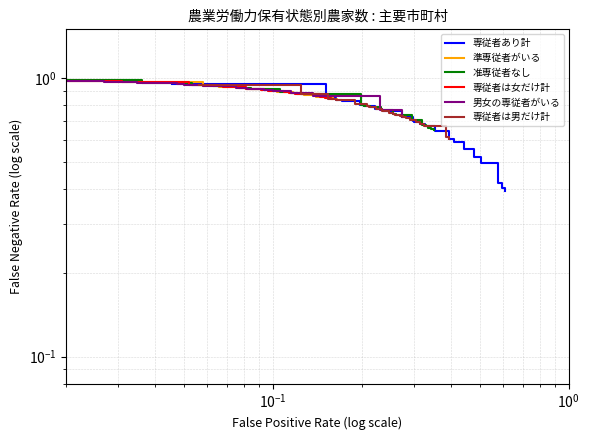

True or false: 専従者あり計 and 専従者は女だけ計 intersect in this chart.

False